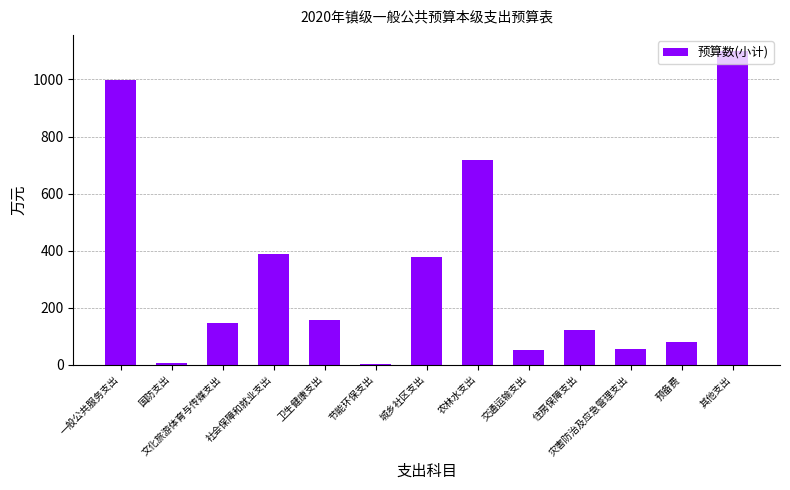

How many categories are shown in the chart?

13